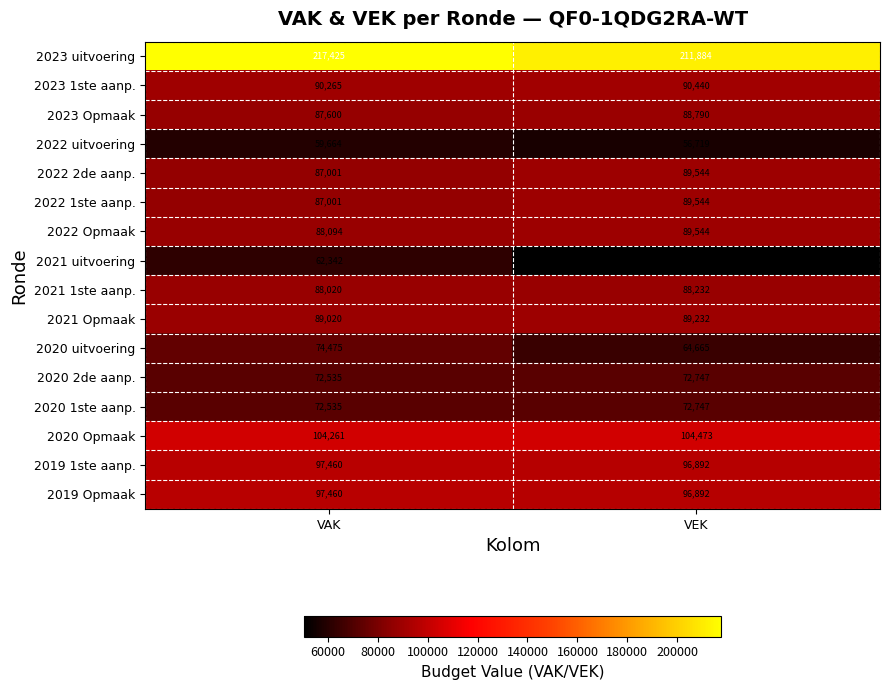

The 2022 1ste aanp. series shows 23594 at VAK. True or false?

False